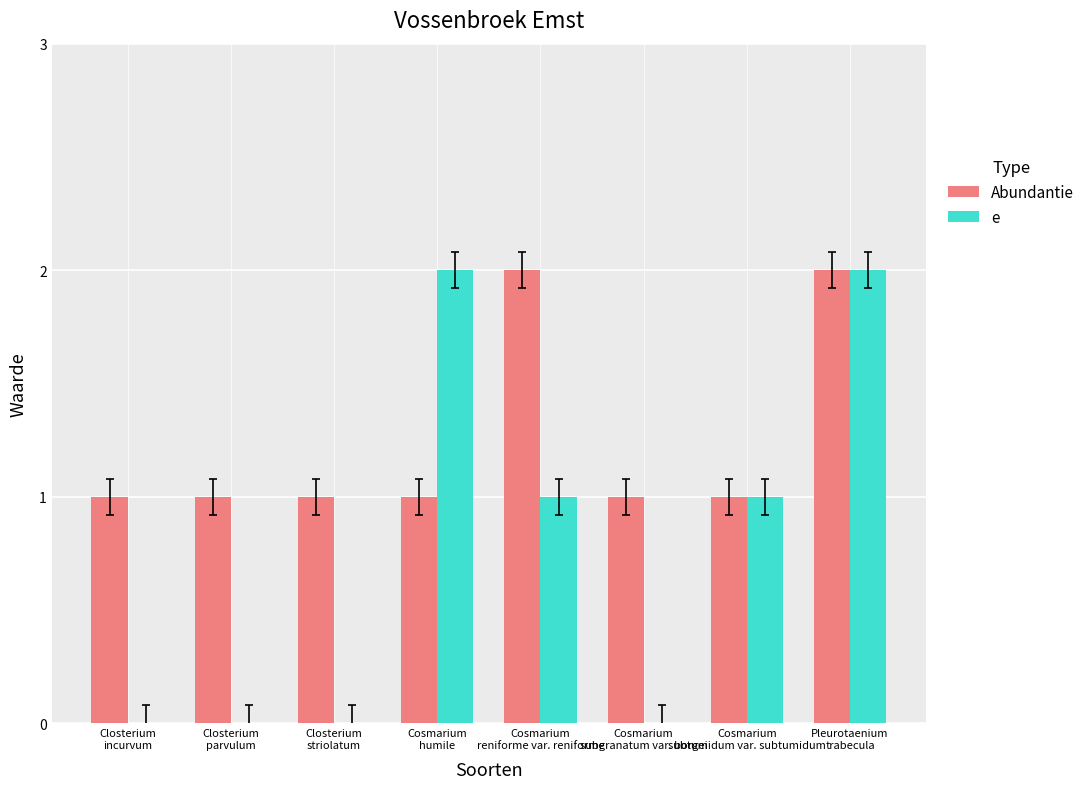

Which series has the largest total across all categories?

Abundantie